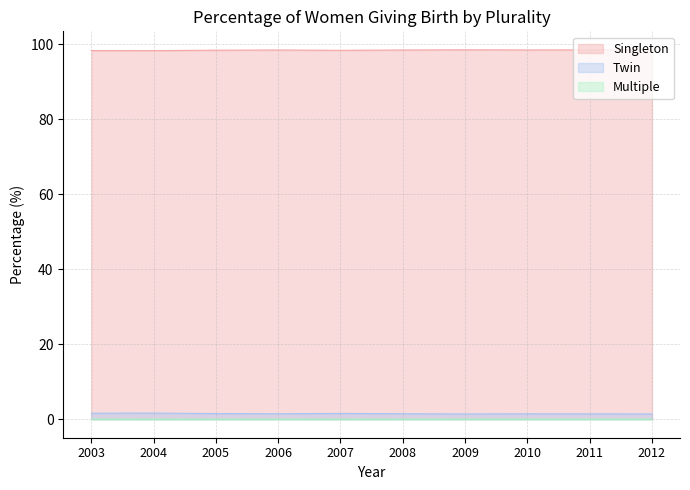

What value does the Twin series have at 2006?

1.5